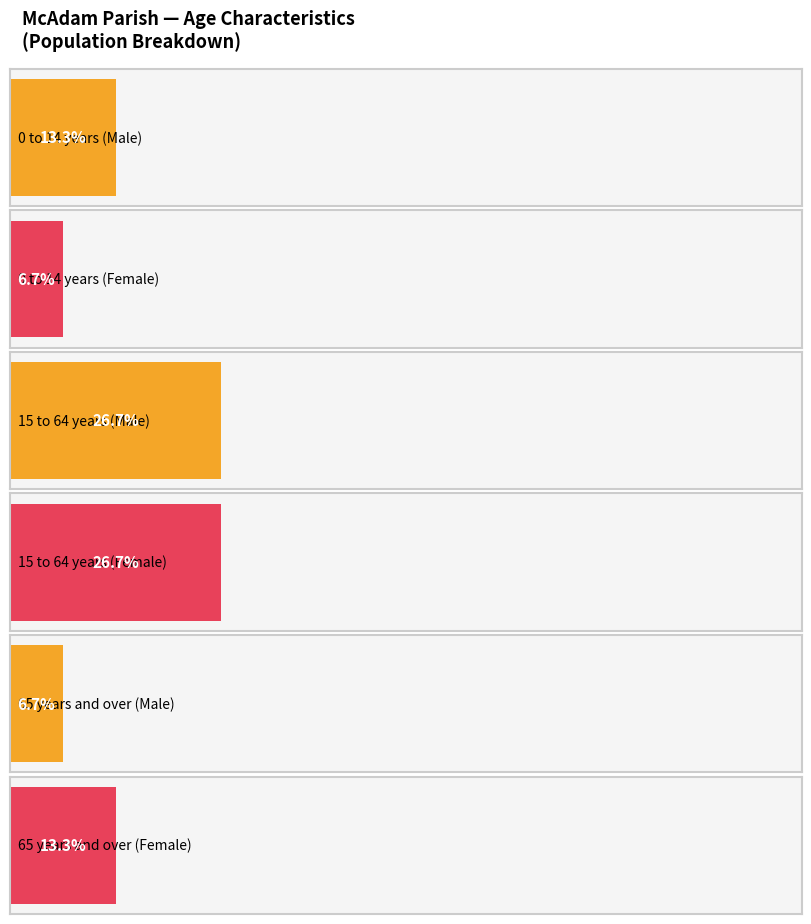

At which label is Female closest to 20?

15 to 64 years